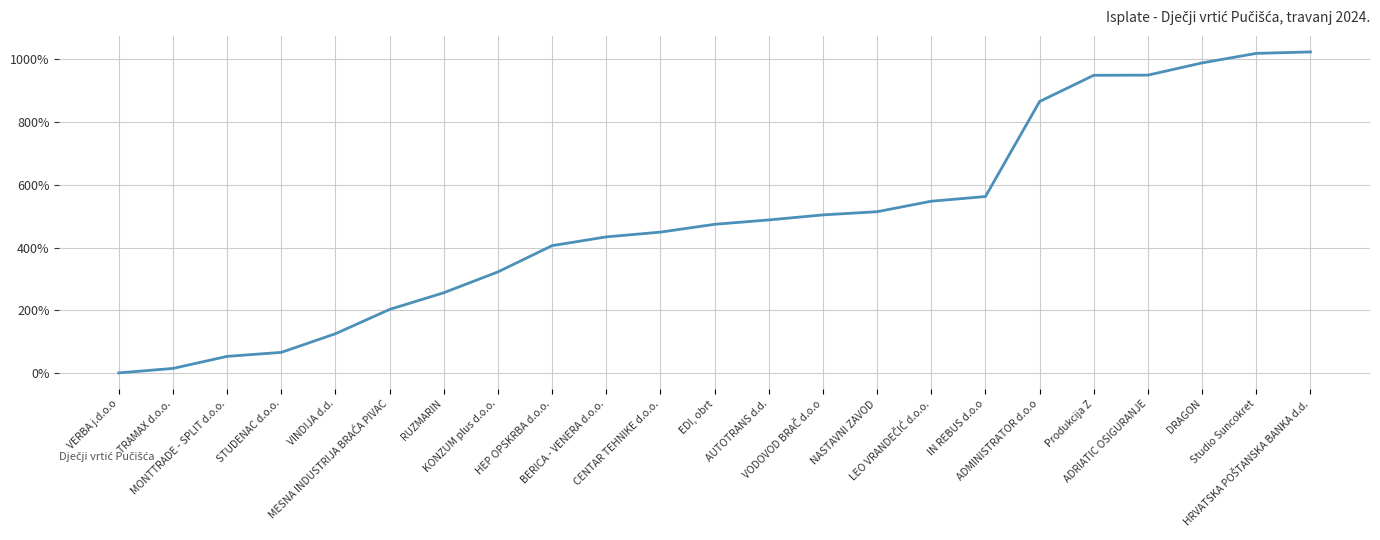

Which label corresponds to the smallest value in the chart?

VERBA j.d.o.o